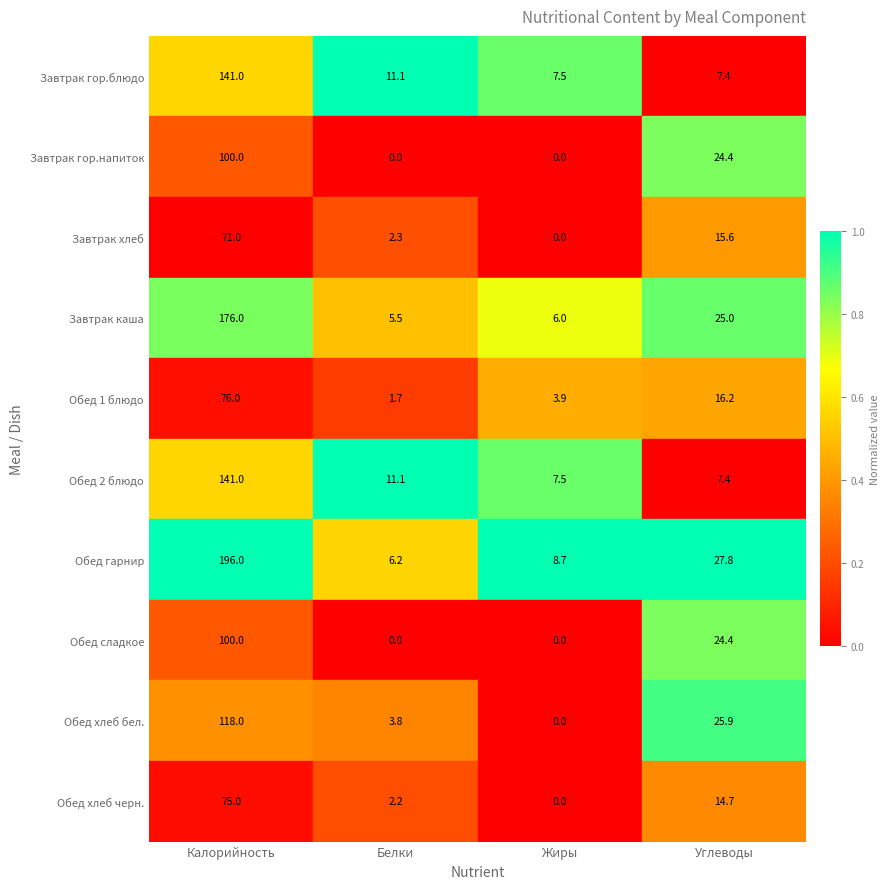

Read the Завтрак гор.блюдо value at Белки.

11.1